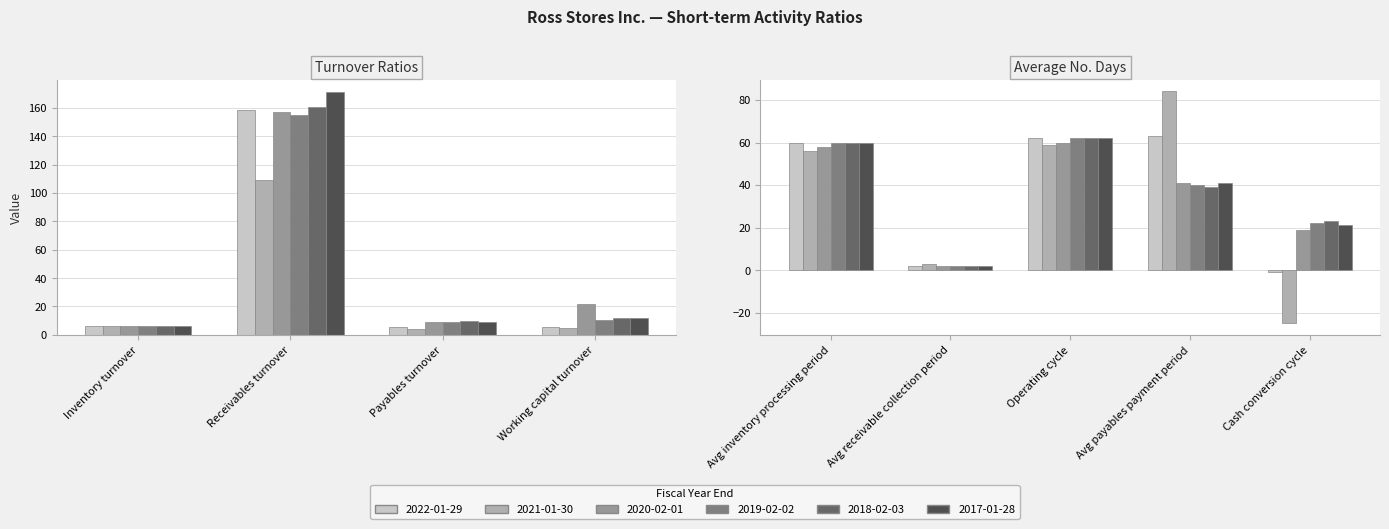

What is the label of the 7th bar from the right?

Payables turnover